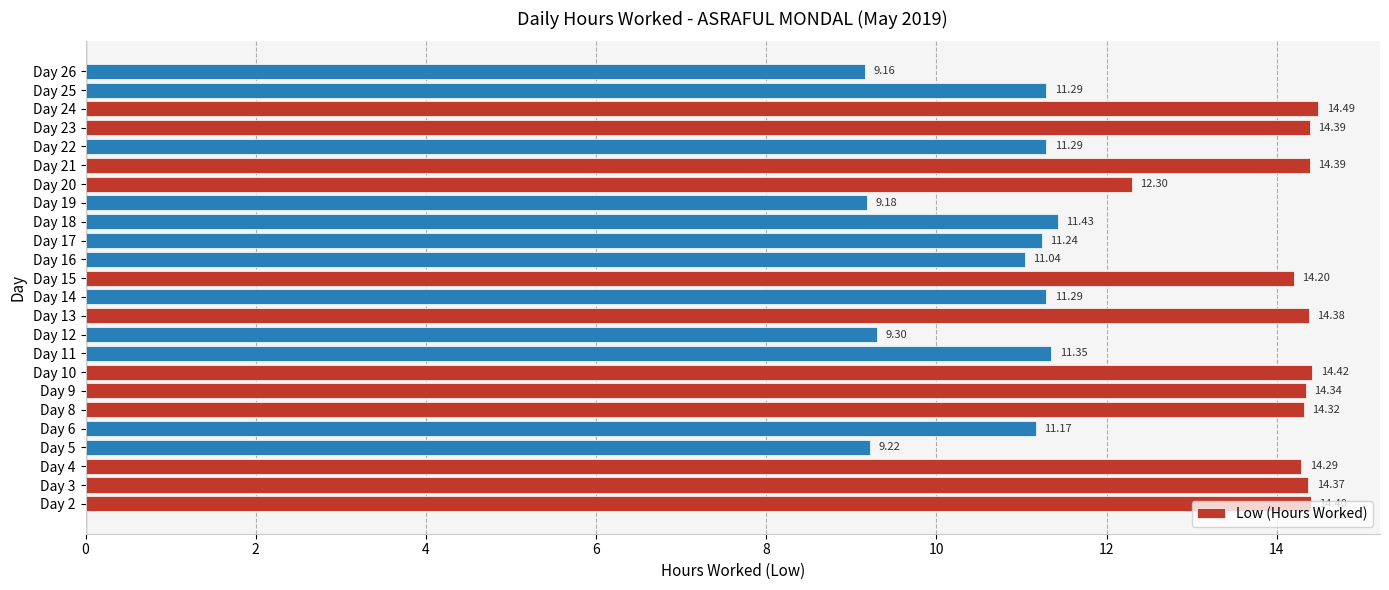

What is the change in value from Day 10 to Day 26?

-5.3